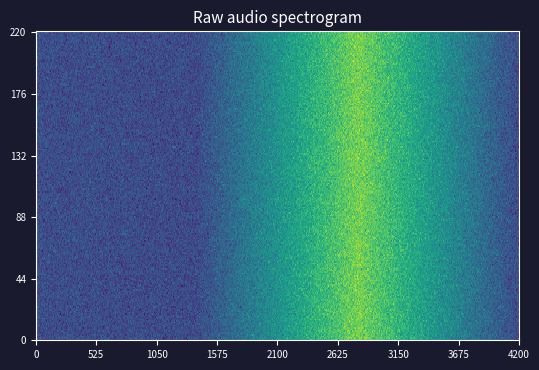

What is the difference between the 852 values at 432 and 2?

1966